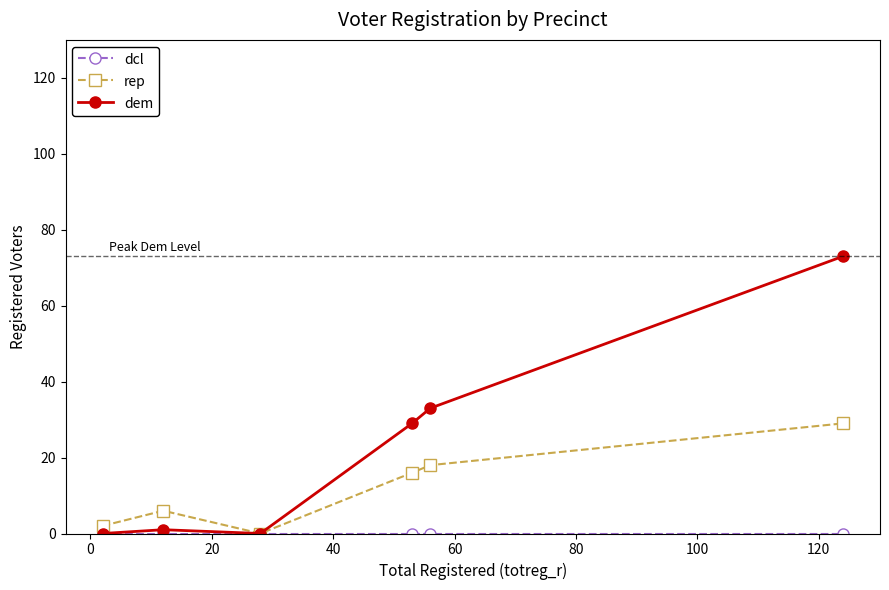

What is the value of the rep point at the 4th from the left?

16